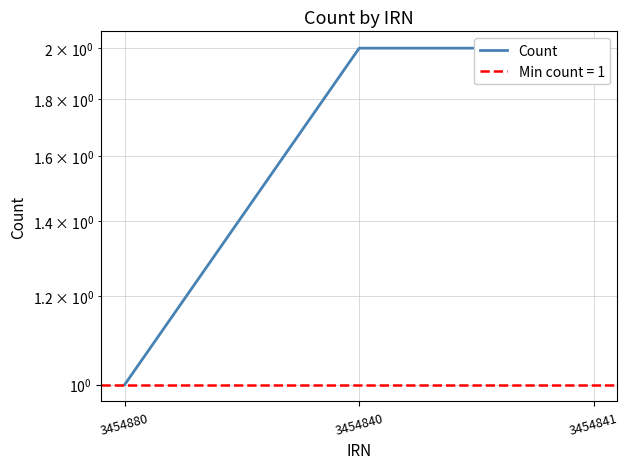

The chart shows a value of 1 at 3454841. True or false?

False